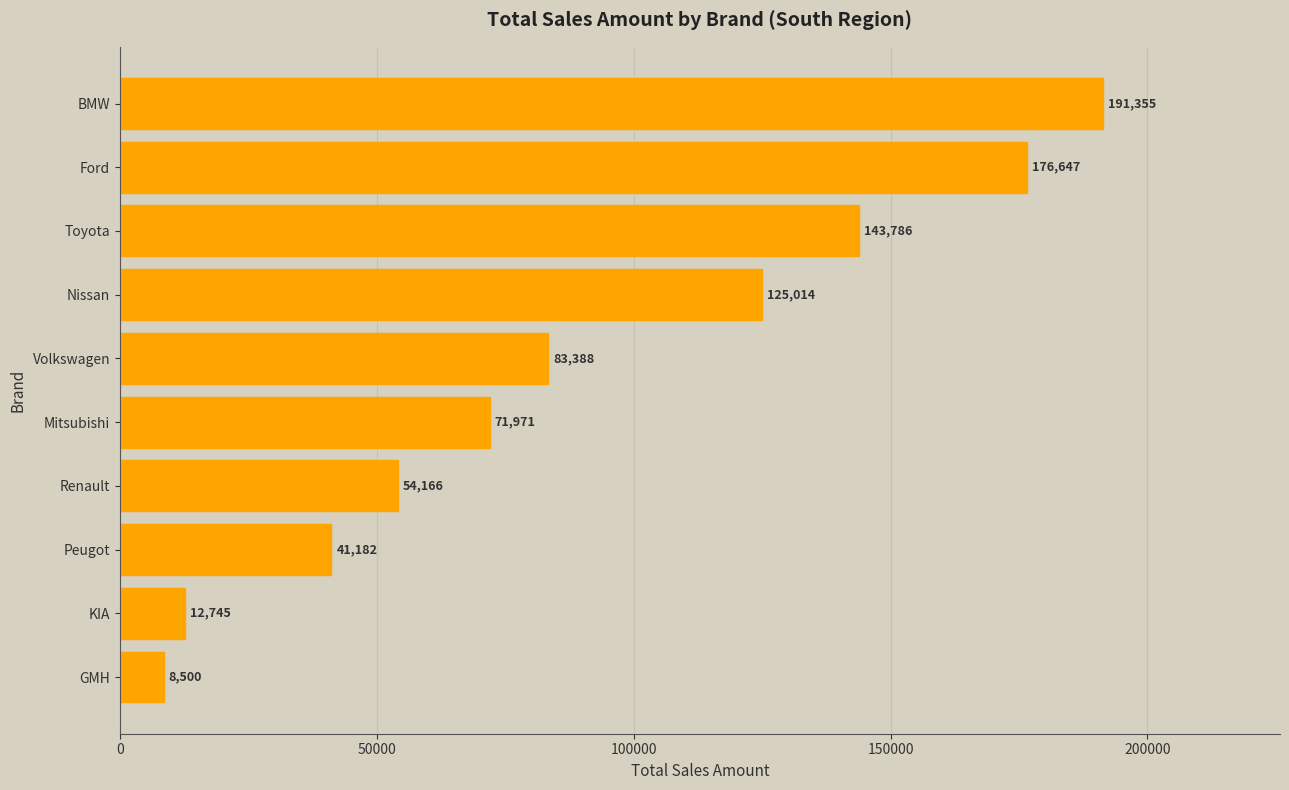

Rank the categories by value from lowest to highest.

GMH, KIA, Peugot, Renault, Mitsubishi, Volkswagen, Nissan, Toyota, Ford, BMW